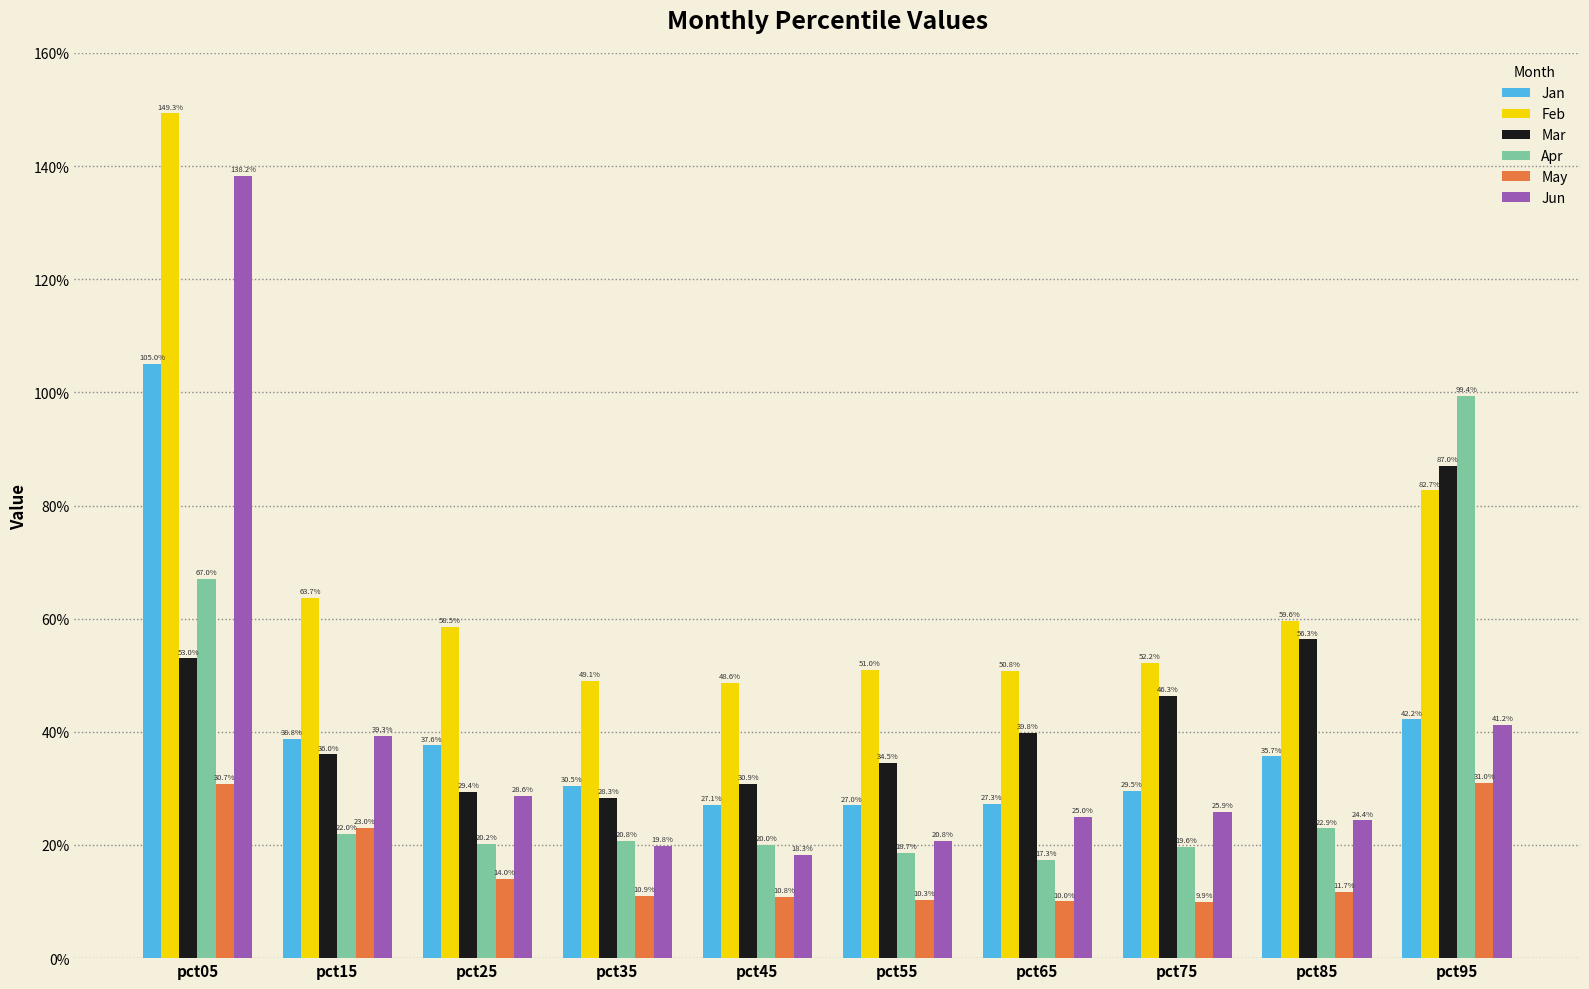

What is the total value across all series at pct85?

2.1